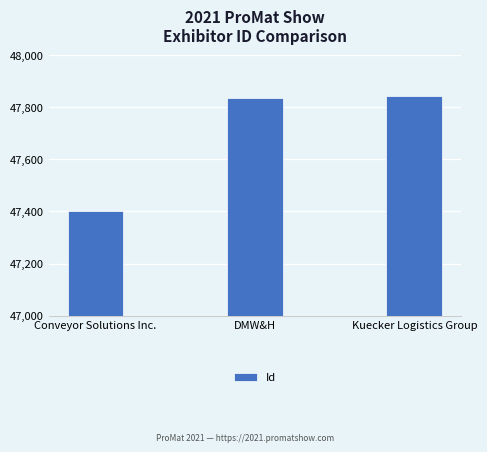

Approximately how many times larger is the value at DMW&H compared to Kuecker Logistics Group?

1.0